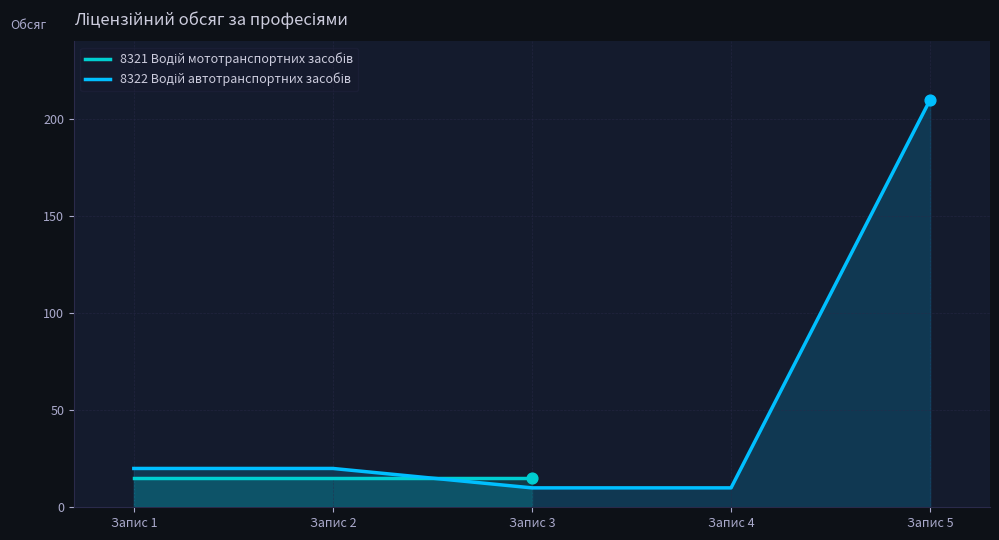

Between Запис 1 and Запис 5, which is larger?

Запис 5